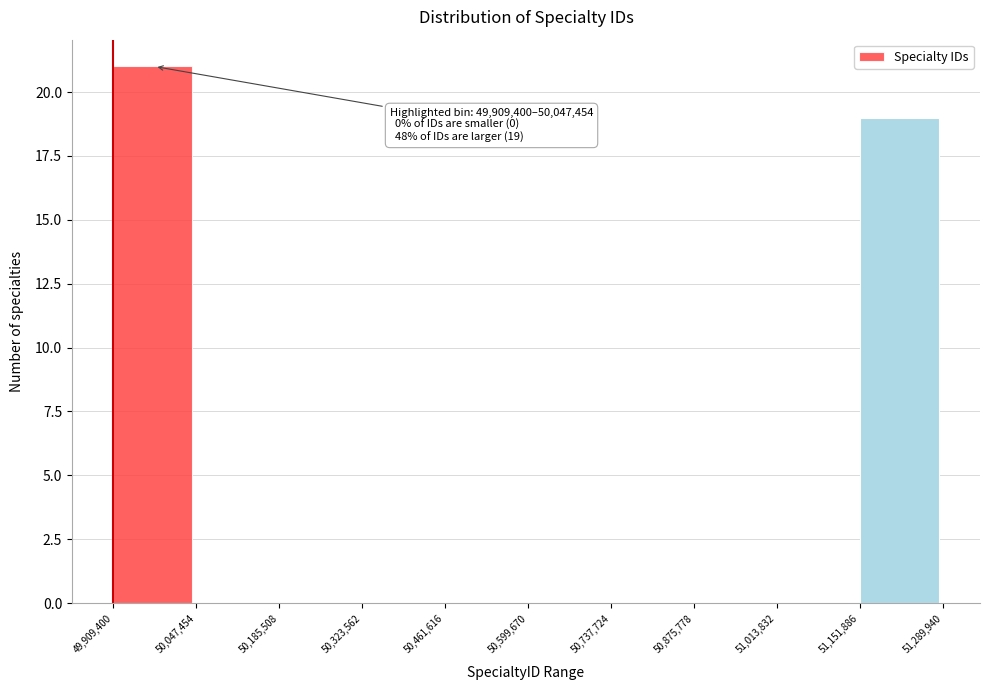

Over which range of the x-axis is the bar tallest?

49,909,400 to 50,047,454